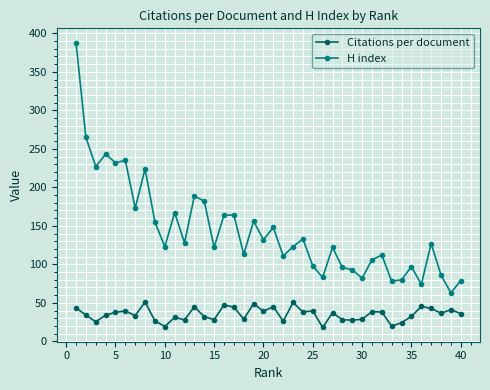

Which series has the largest range (max minus min)?

H index